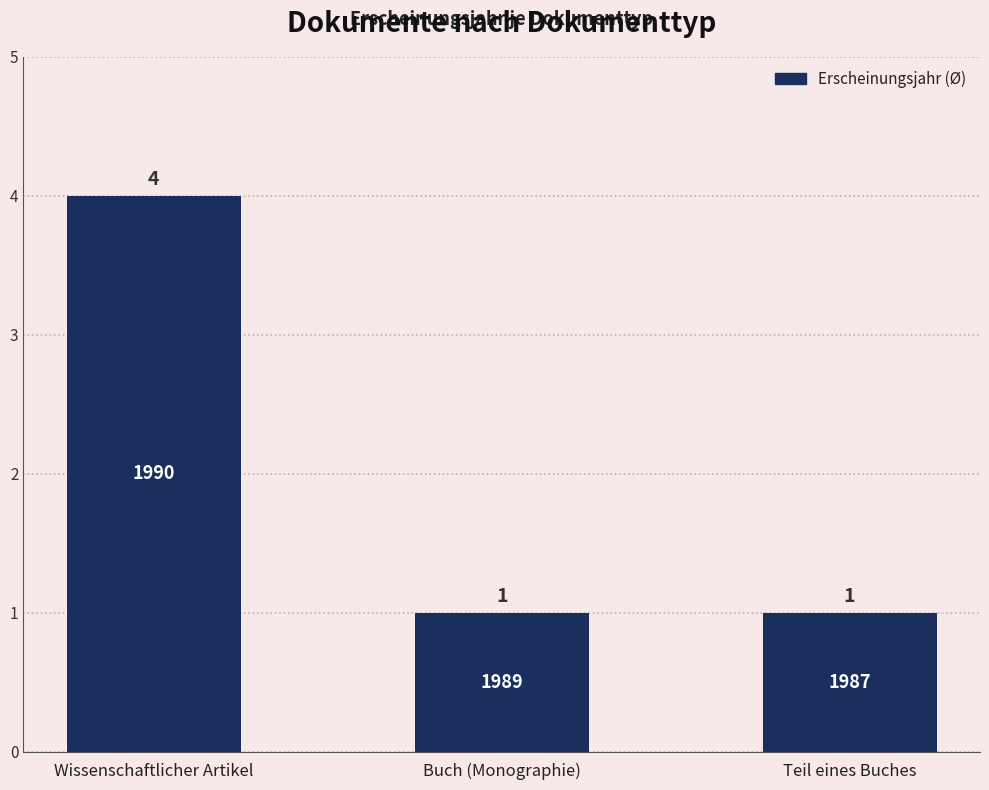

What value does the data have at Buch (Monographie)?

1